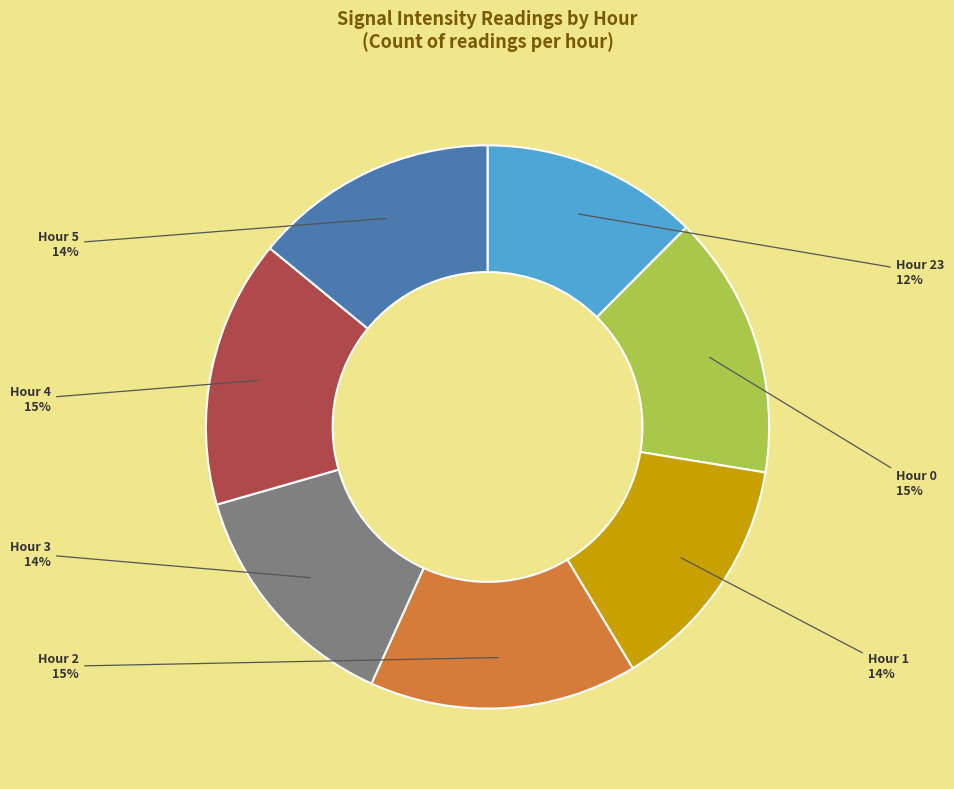

Does any single category account for the majority?

No